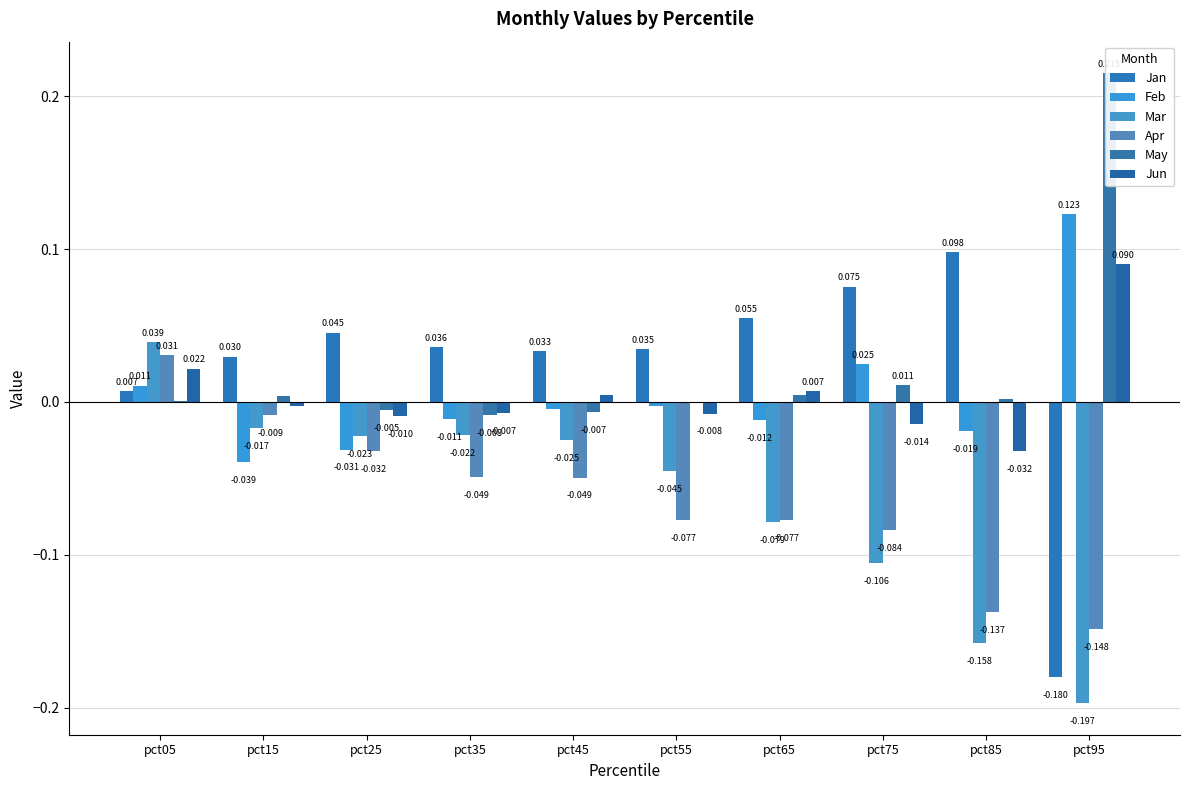

The Mar series shows -0.0 at pct55. True or false?

True